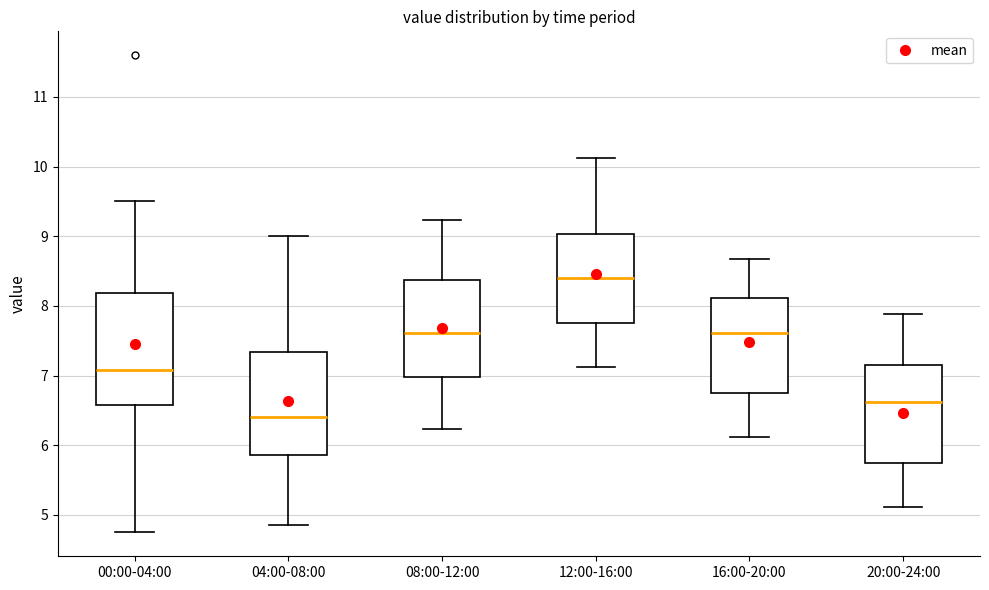

Comparing the boxes themselves (not the whiskers), which one is the tallest?

00:00-04:00